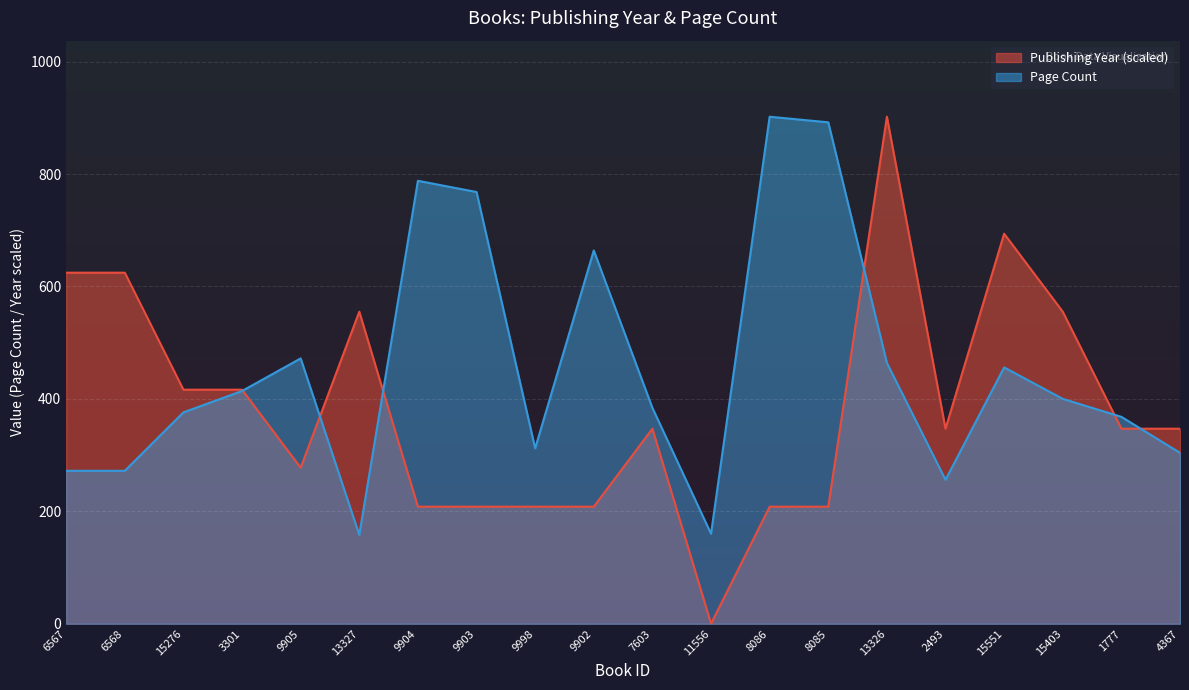

What is the sum of all Publishing Year values?

7701.7